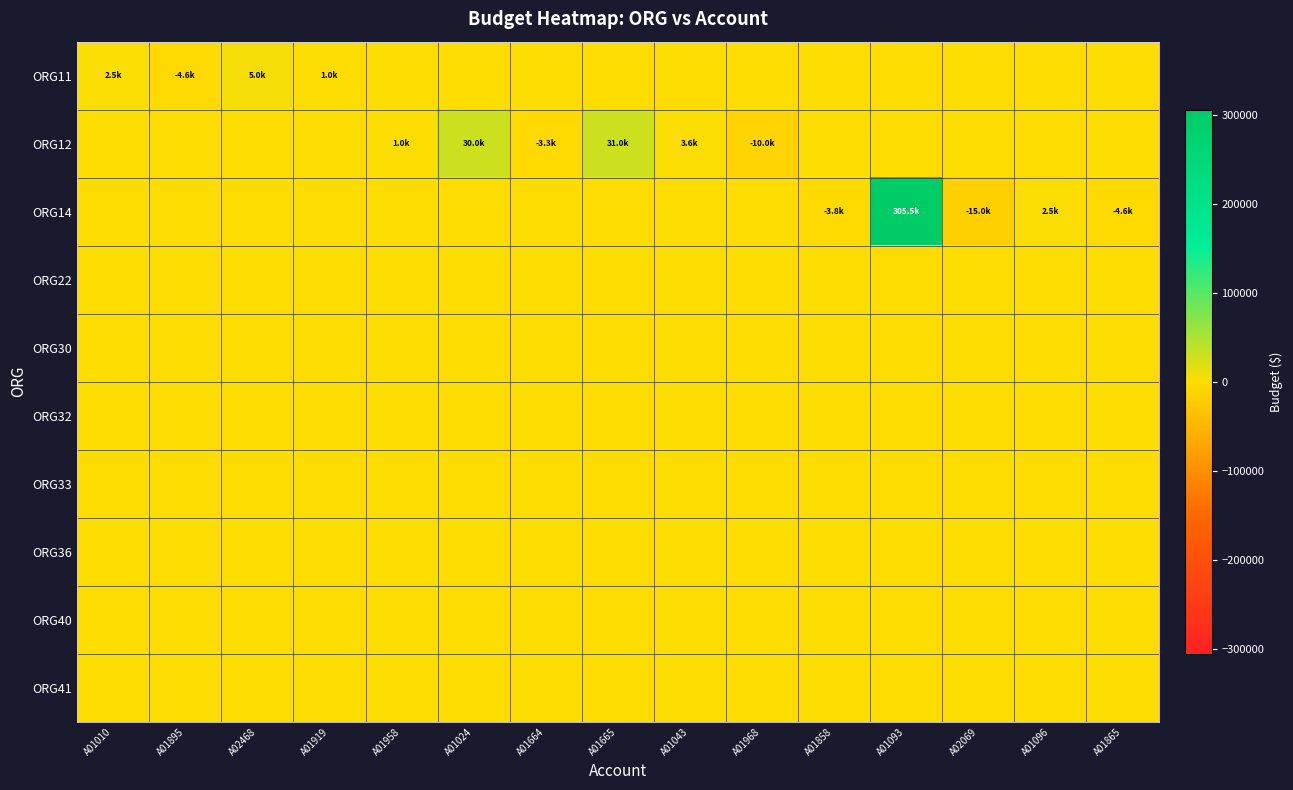

What is the total value across all series at A01024?

30000.0